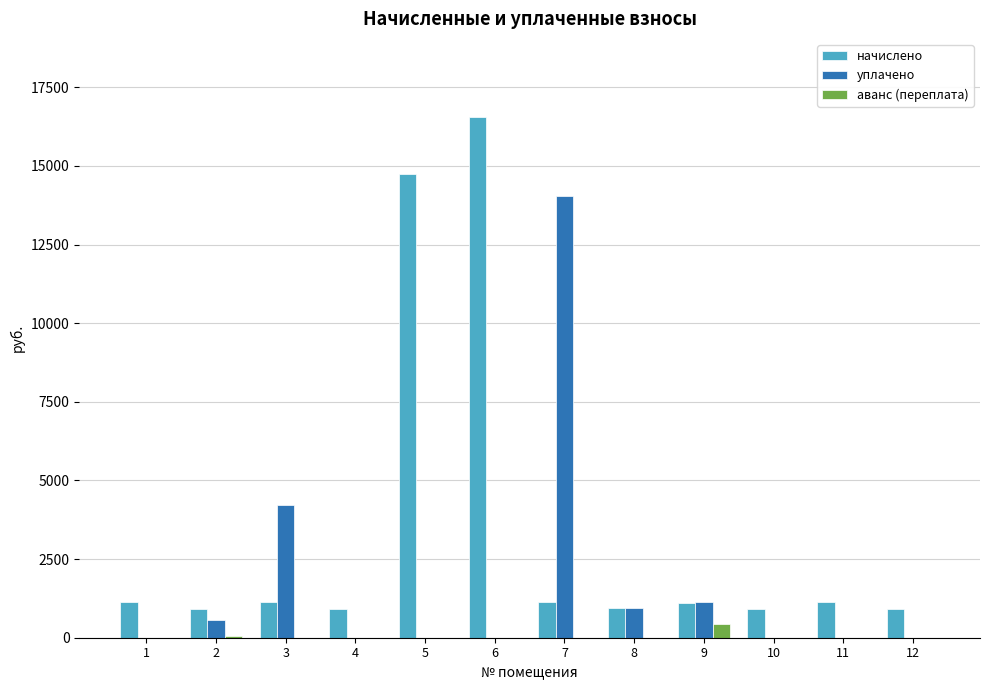

What is the sum of all аванс (переплата) values?

487.0